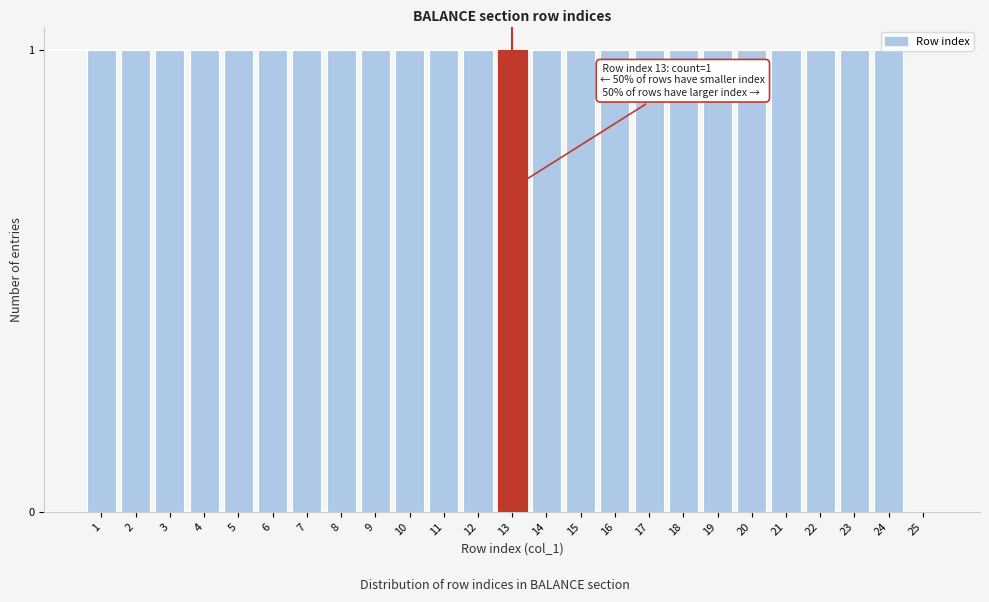

What is the sum of all values?

24